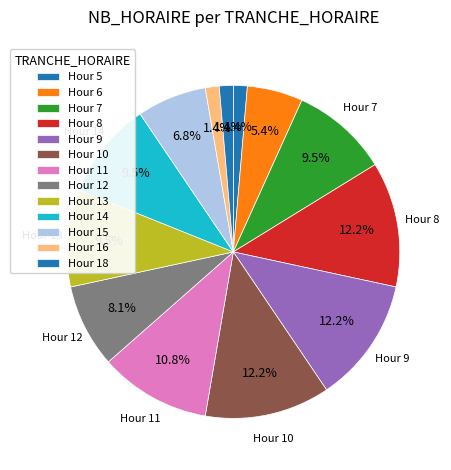

How many segments does this pie chart have?

13